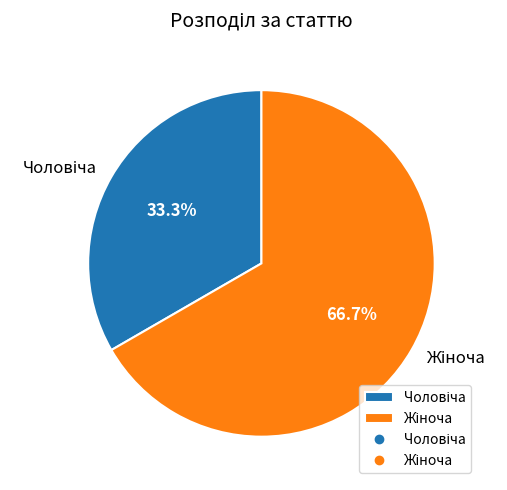

Combined, what portion of the pie is Чоловіча and Жіноча?

100.0%